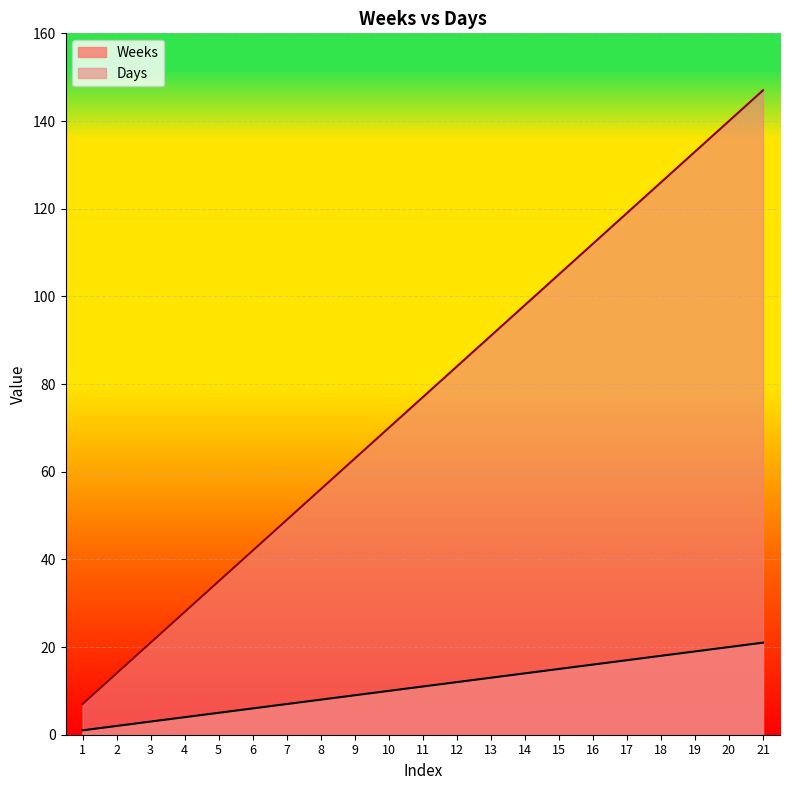

At which category is the sum across all series the highest?

21